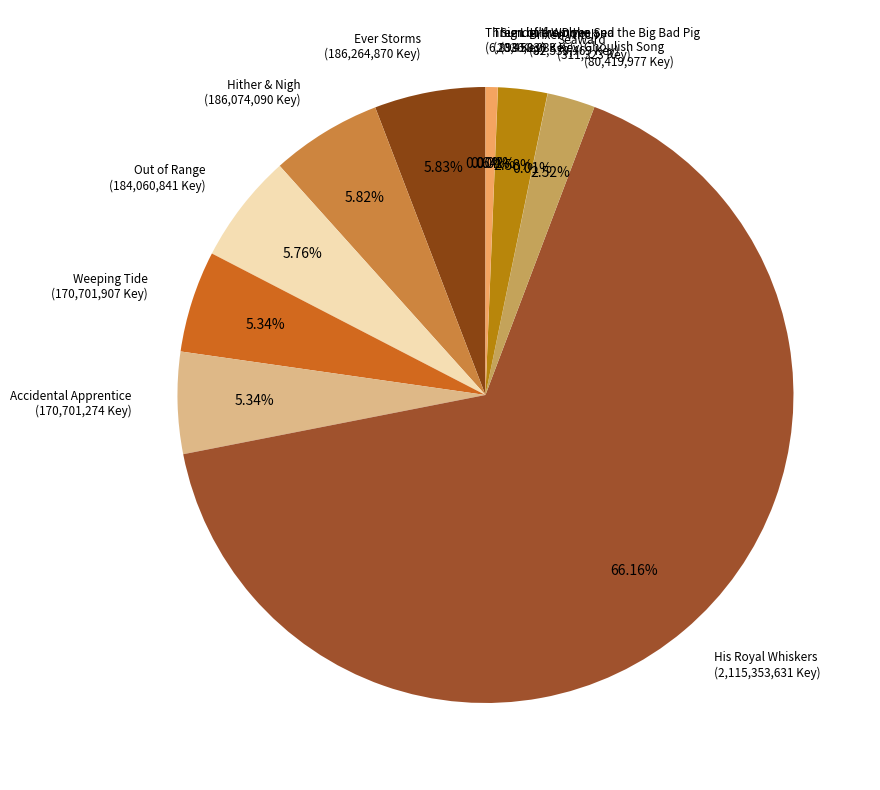

Which category has the biggest portion of the pie?

His Royal Whiskers